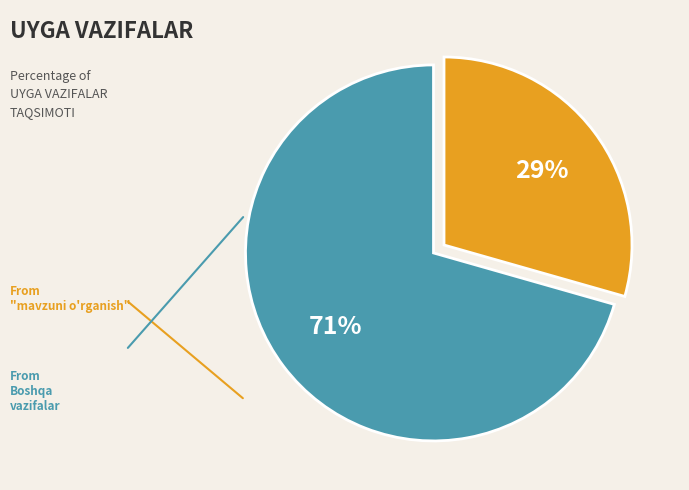

Is there any slice that represents more than half of the pie?

Yes